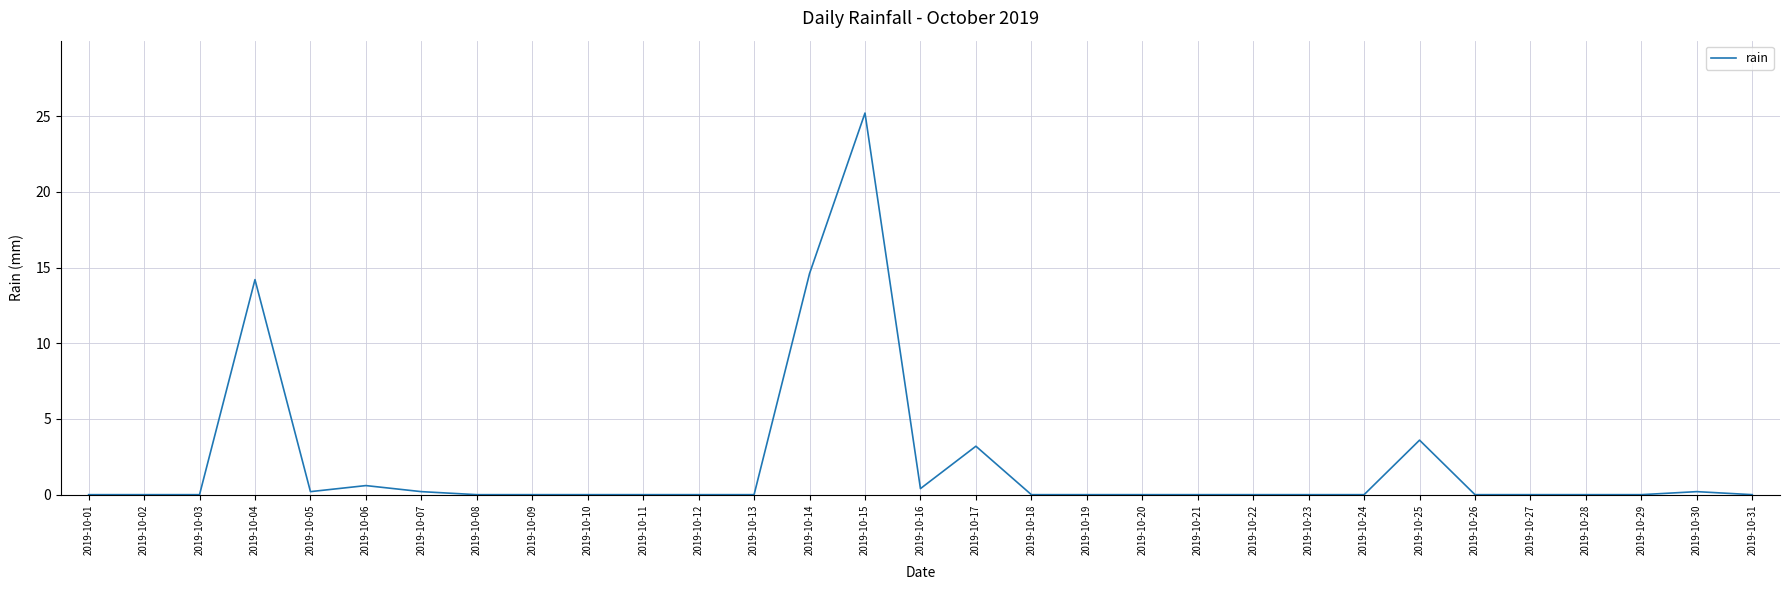

What is the greatest value displayed?

25.2